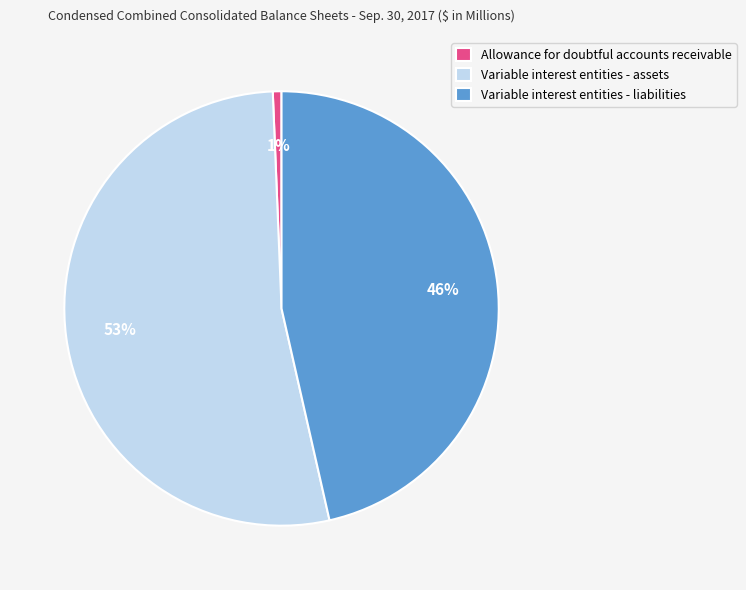

True or false: Allowance for doubtful accounts receivable accounts for 1% of the total.

True